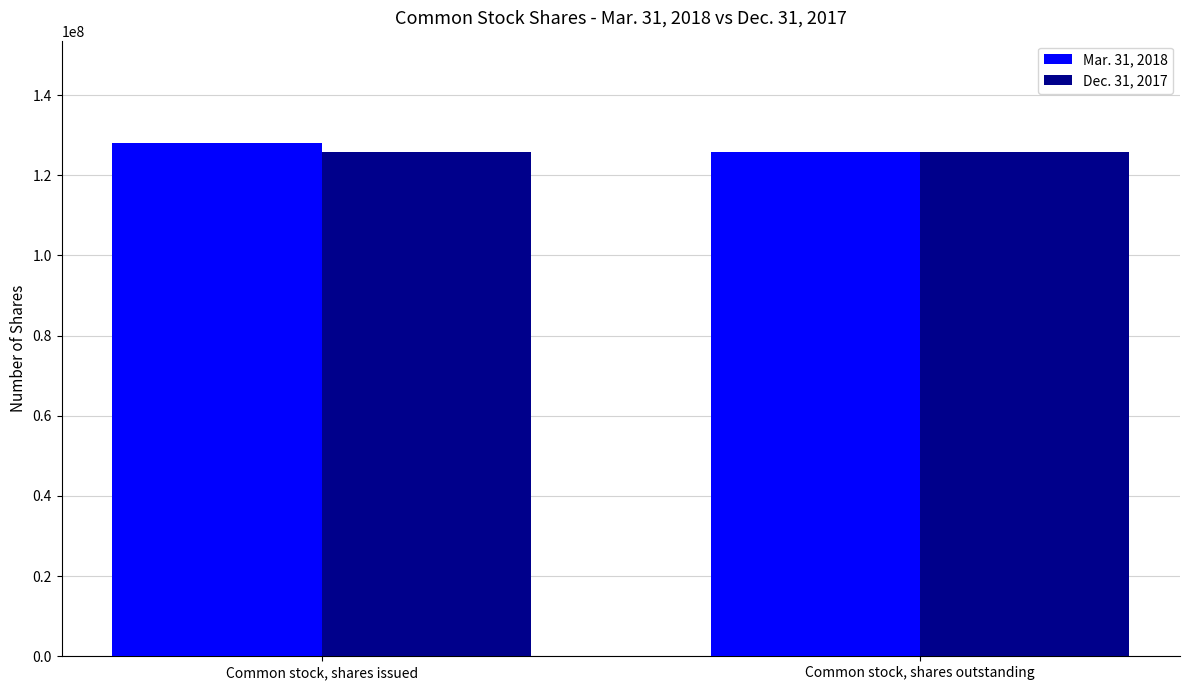

Read the Mar. 31, 2018 value at Common stock, shares outstanding.

125802023